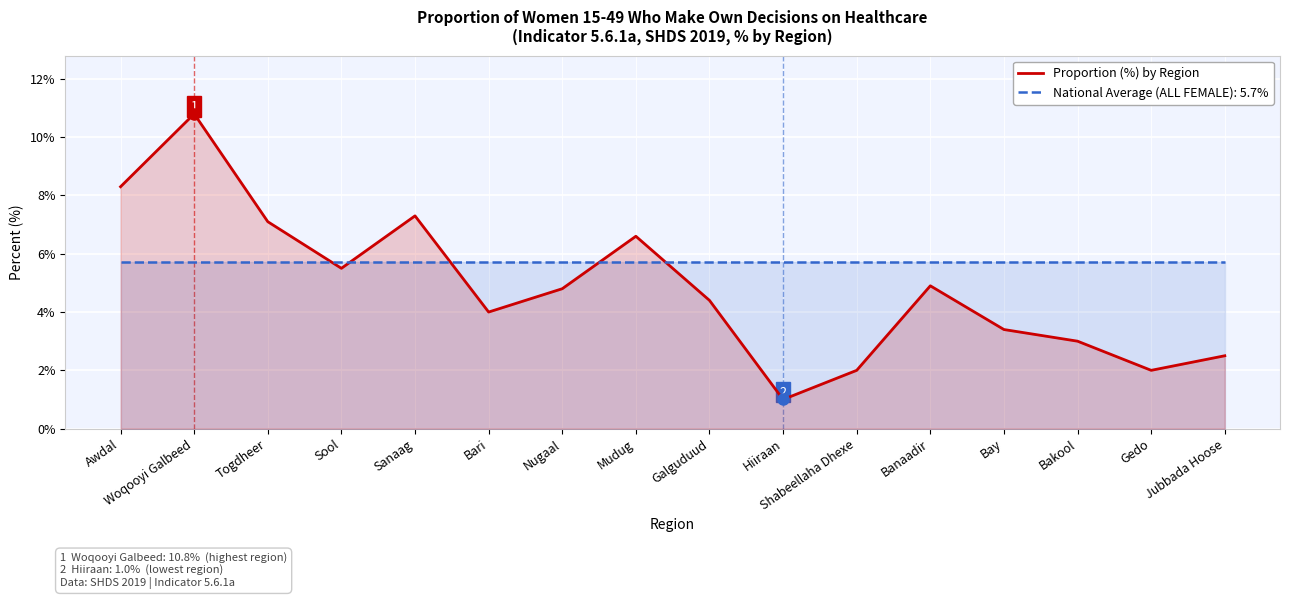

How many lines are shown in the chart?

2